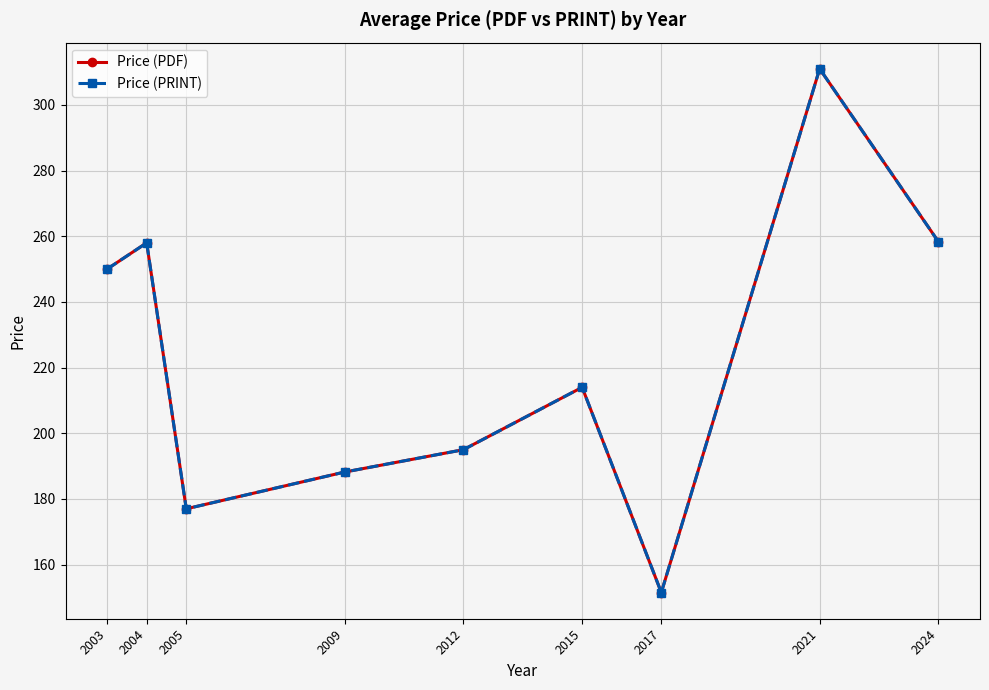

Does the chart have visible grid lines?

Yes